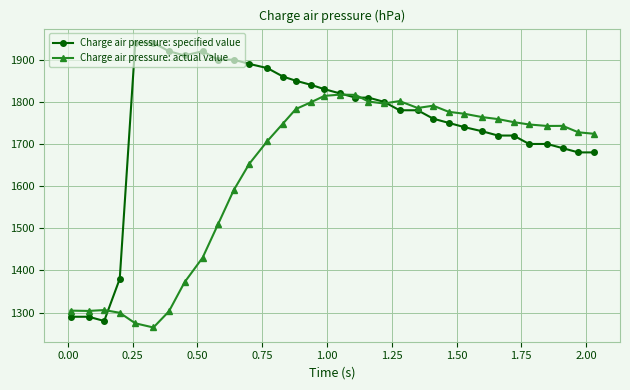

Which series has the largest total across all categories?

Charge air pressure: specified value